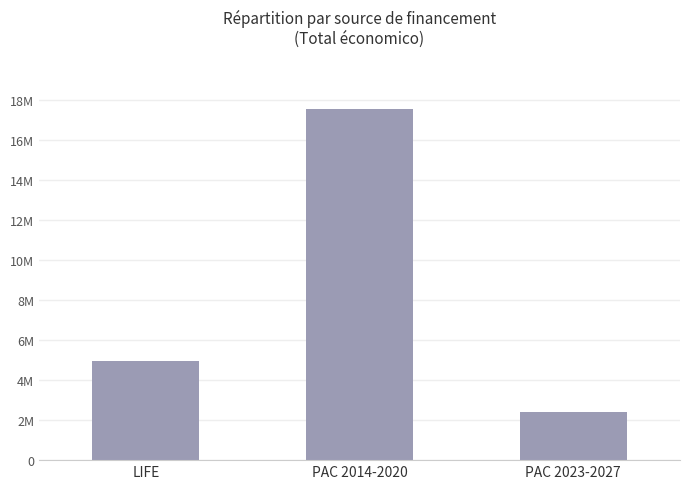

List the labels in order of value, largest first.

PAC 2014-2020, LIFE, PAC 2023-2027